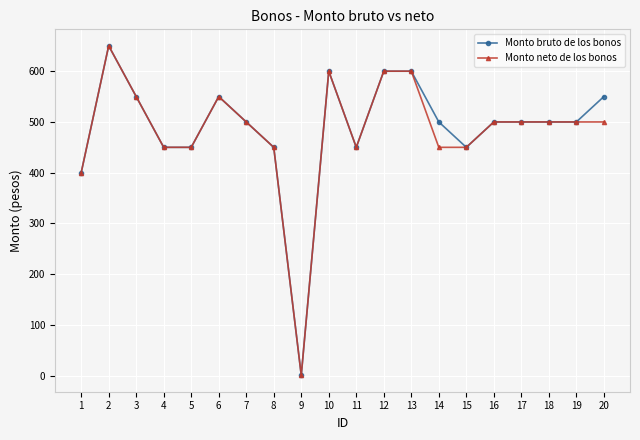

What is the highest value of the Monto bruto de los bonos series?

650